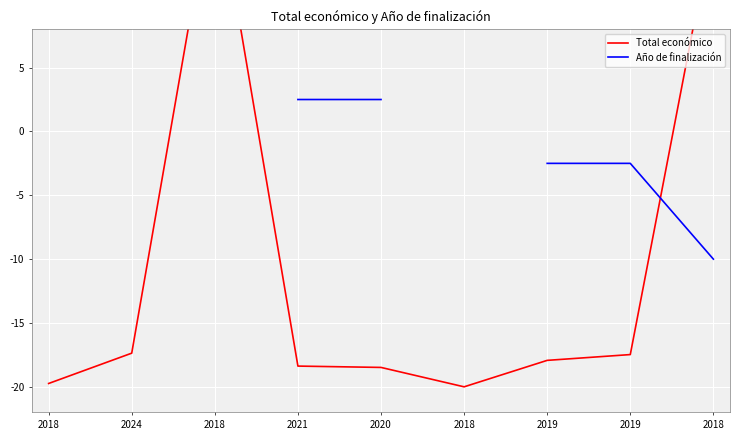

How many data points in Año de finalización are above 2?

3